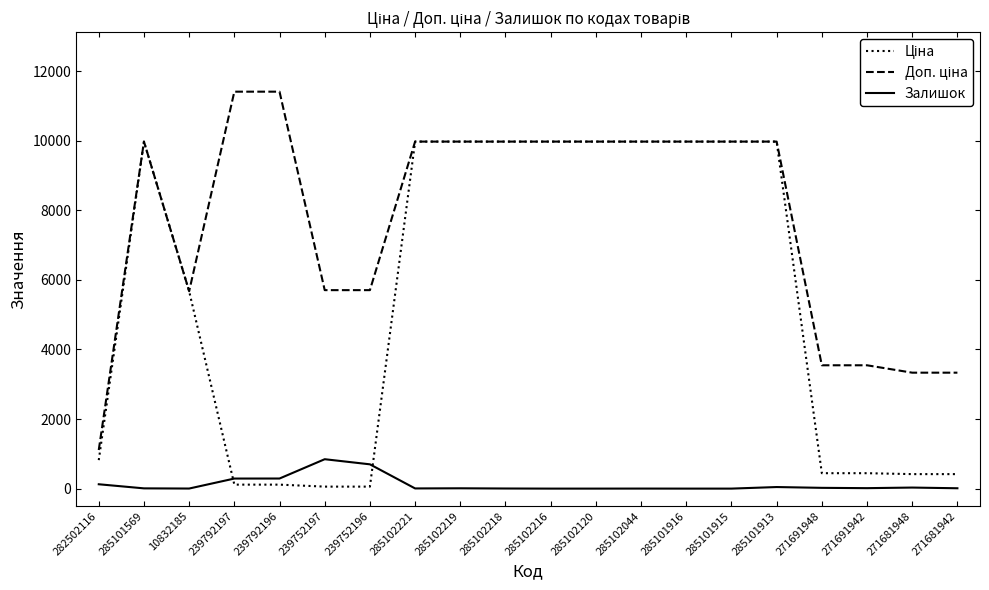

Where does the Залишок series first go above 10?

282502116